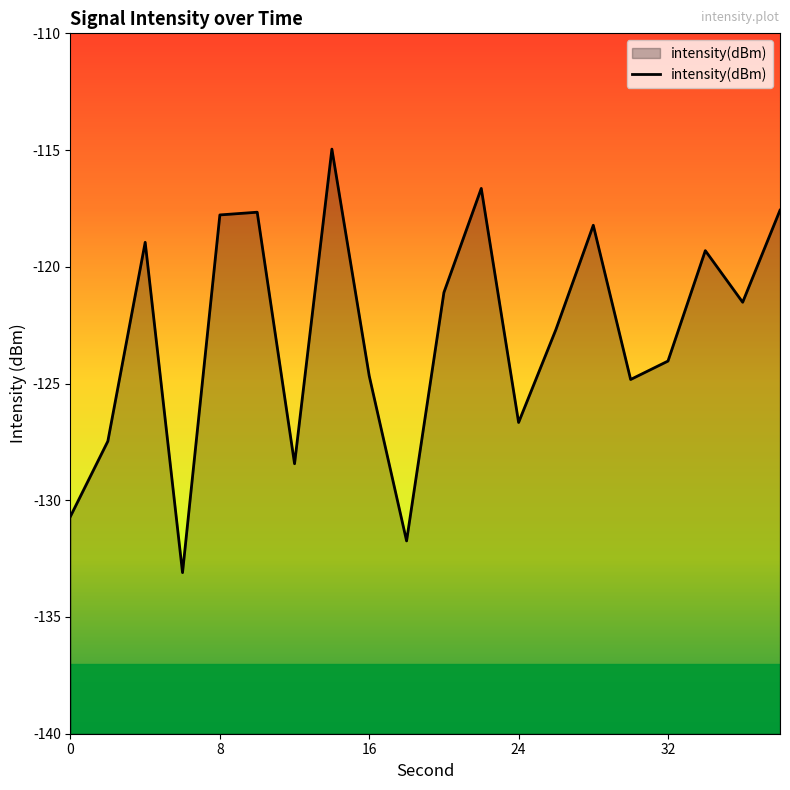

What is the greatest value displayed?

-115.0